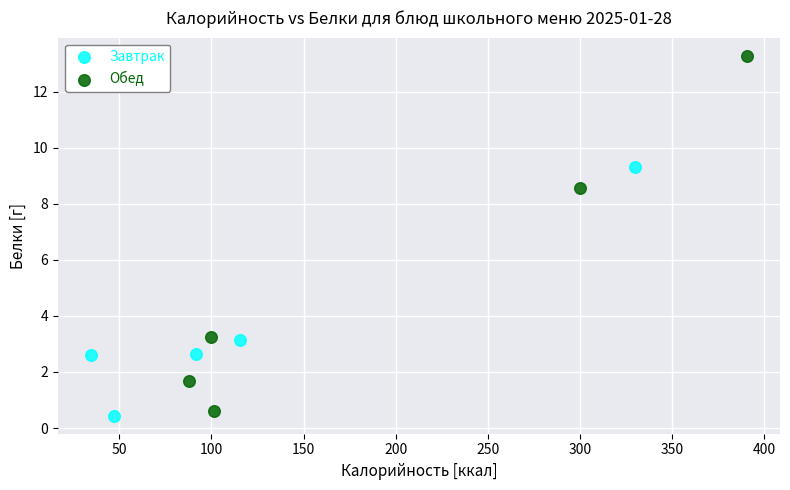

Which series reaches the maximum Y coordinate?

Обед